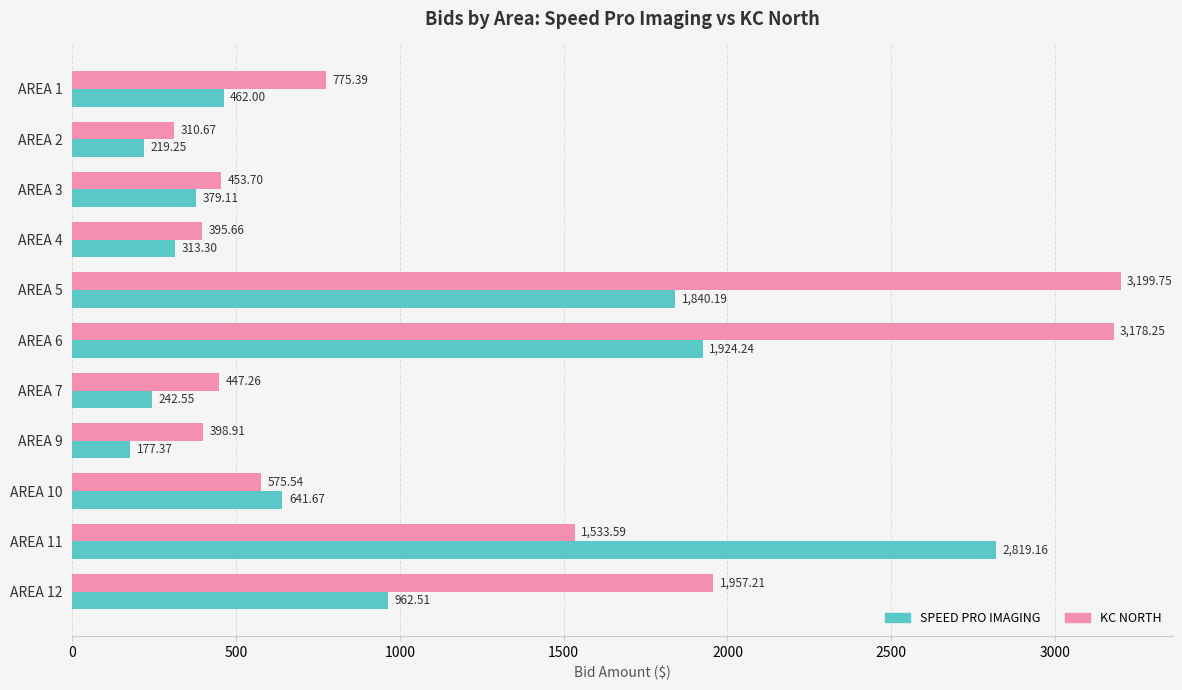

What is the difference between the maximum and minimum values in the SPEED PRO IMAGING series?

2641.8